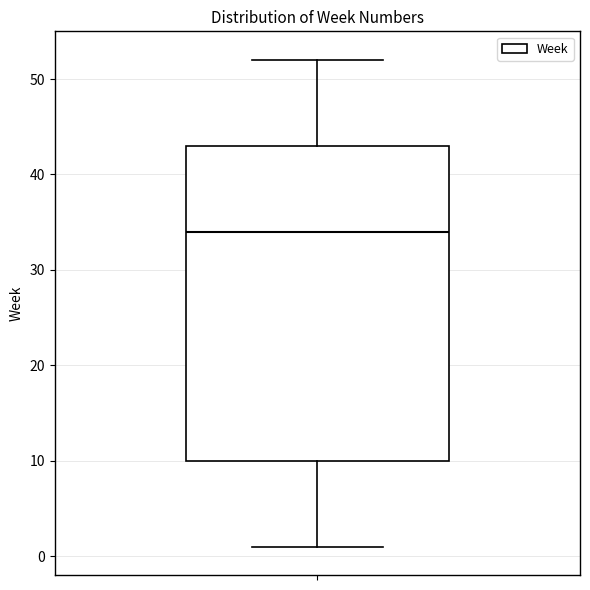

Where is the upper edge of the box on the y-axis? The values are not printed on the chart, so give them approximately, as read against the axis.

43